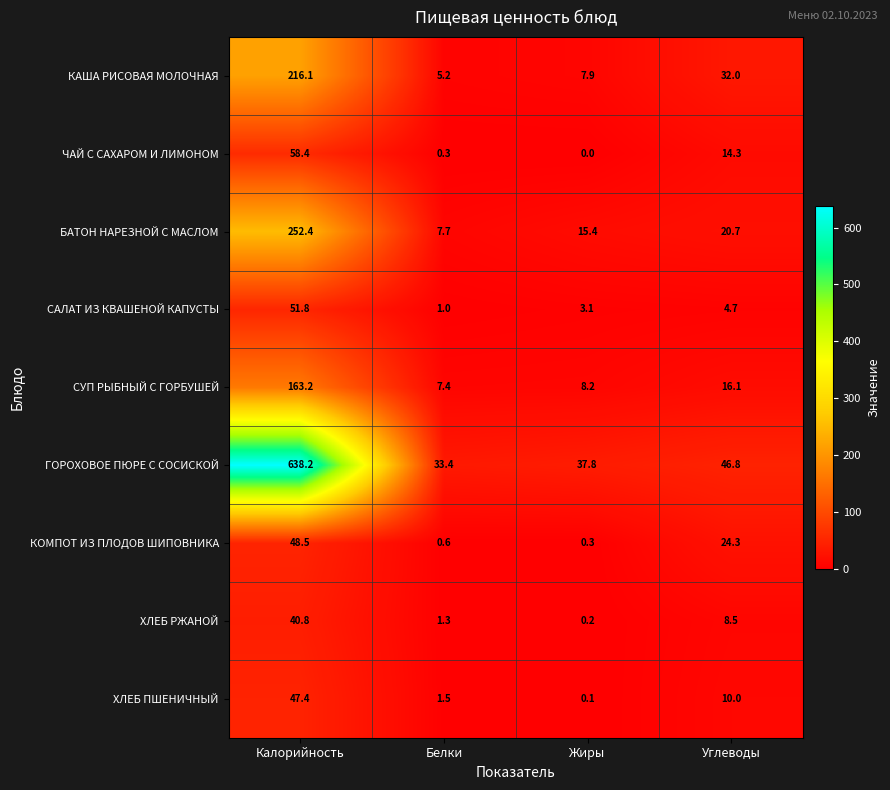

Read the ХЛЕБ РЖАНОЙ value at Углеводы.

8.5